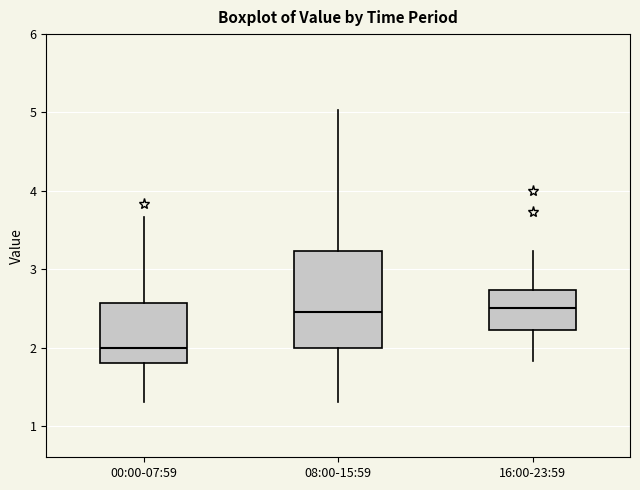

Where does the lower whisker of the box for 16:00-23:59 end on the y-axis? The values are not printed on the chart, so give them approximately, as read against the axis.

1.8